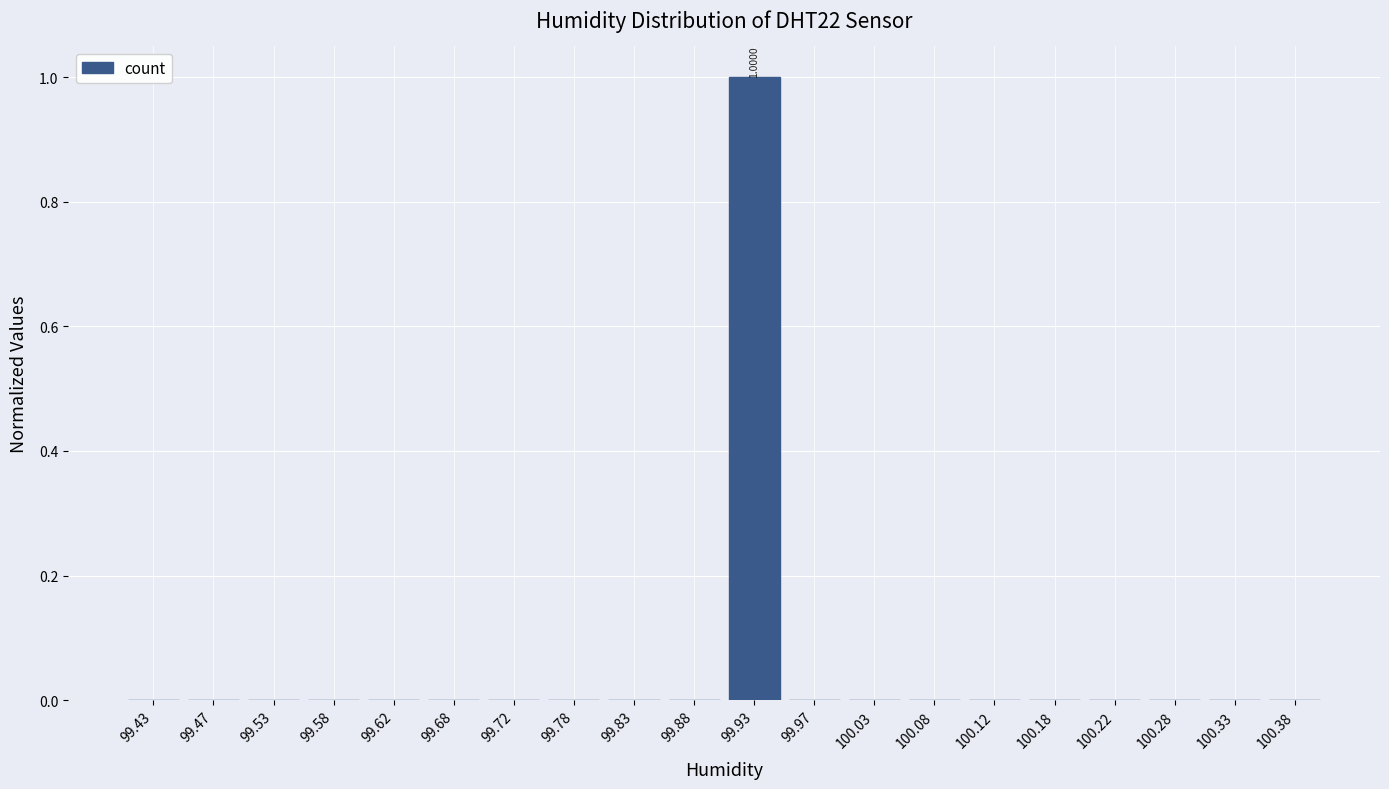

Which range on the x-axis has the tallest bar?

99.90 to 99.95